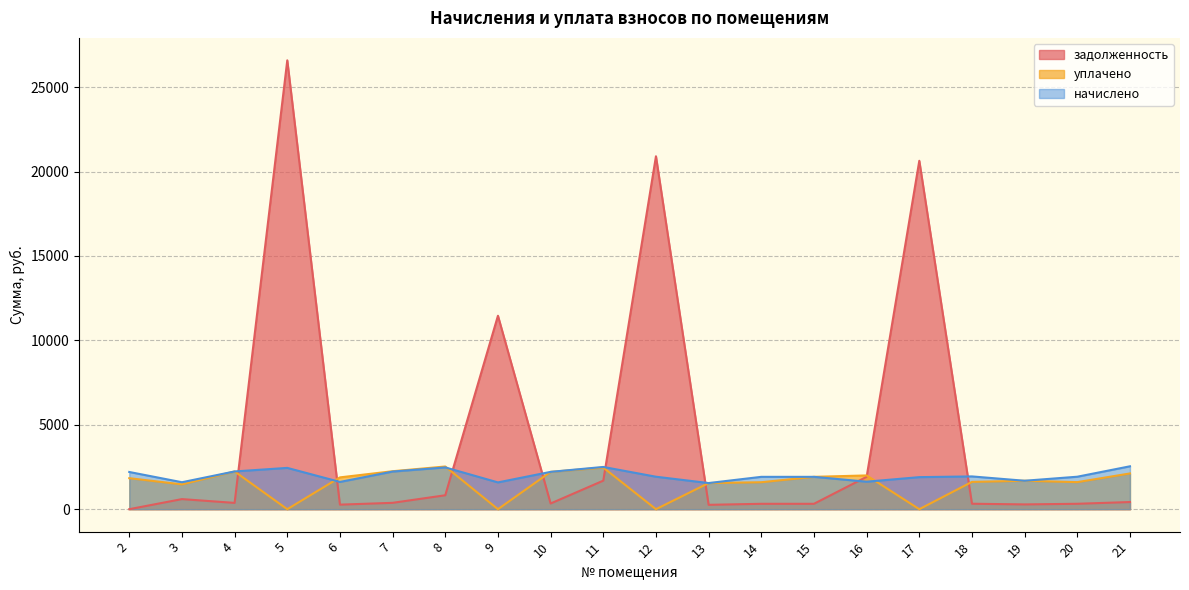

True or false: уплачено and начислено intersect in this chart.

True